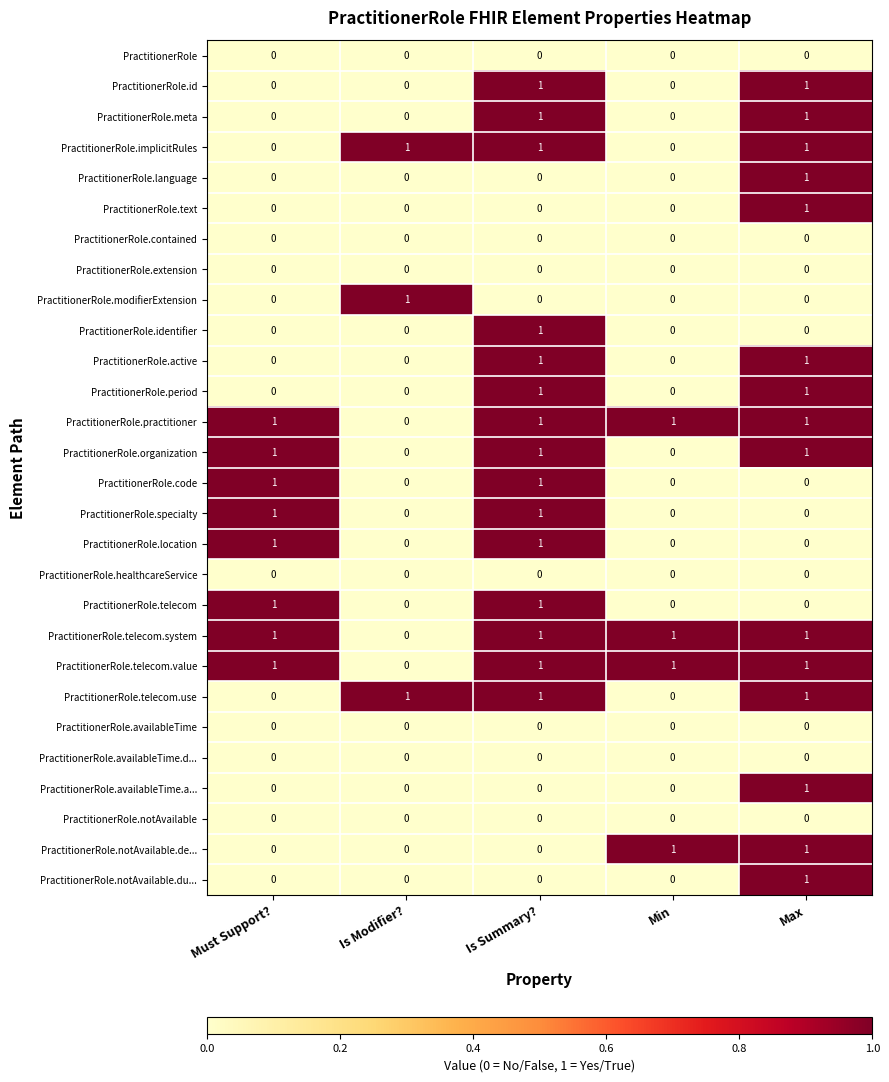

Count the PractitionerRole.code values in the range 0 to 1.

5